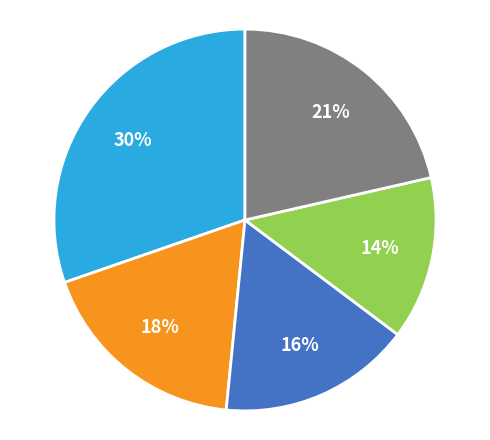

Does any single category account for the majority?

No